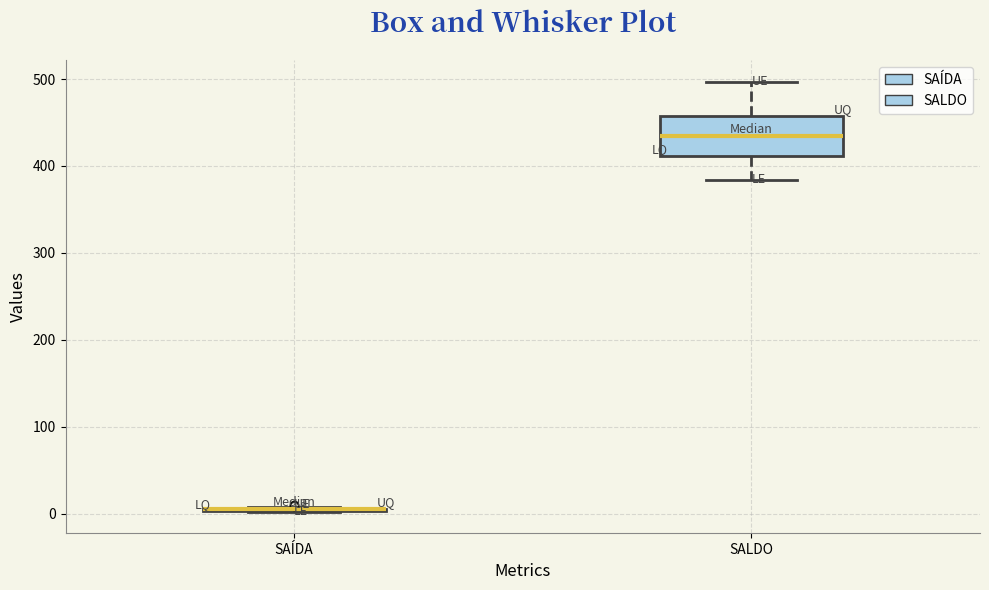

Reading left to right, transcribe this box plot: for each box, give where its median line is, the range the box spans, and where its two whiskers end, as read against the y-axis. The values are not printed on the chart, so give them approximately, as read against the axis.

SAÍDA: box collapsed to a line at 10, whiskers 0 to 10
SALDO: median 440, box 410 to 460, whiskers 380 to 500